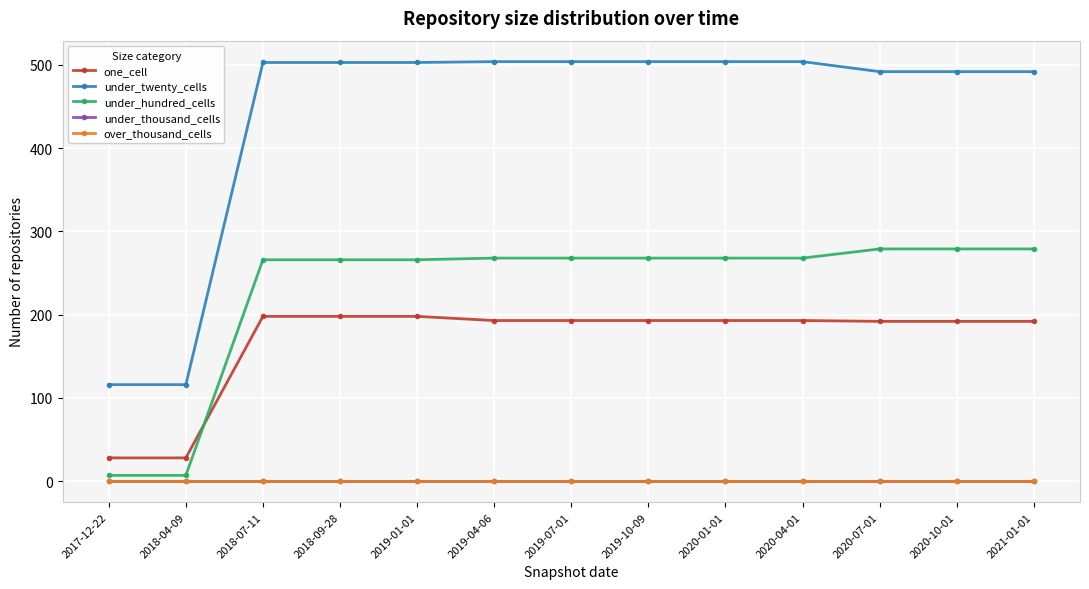

Does the chart have visible grid lines?

Yes